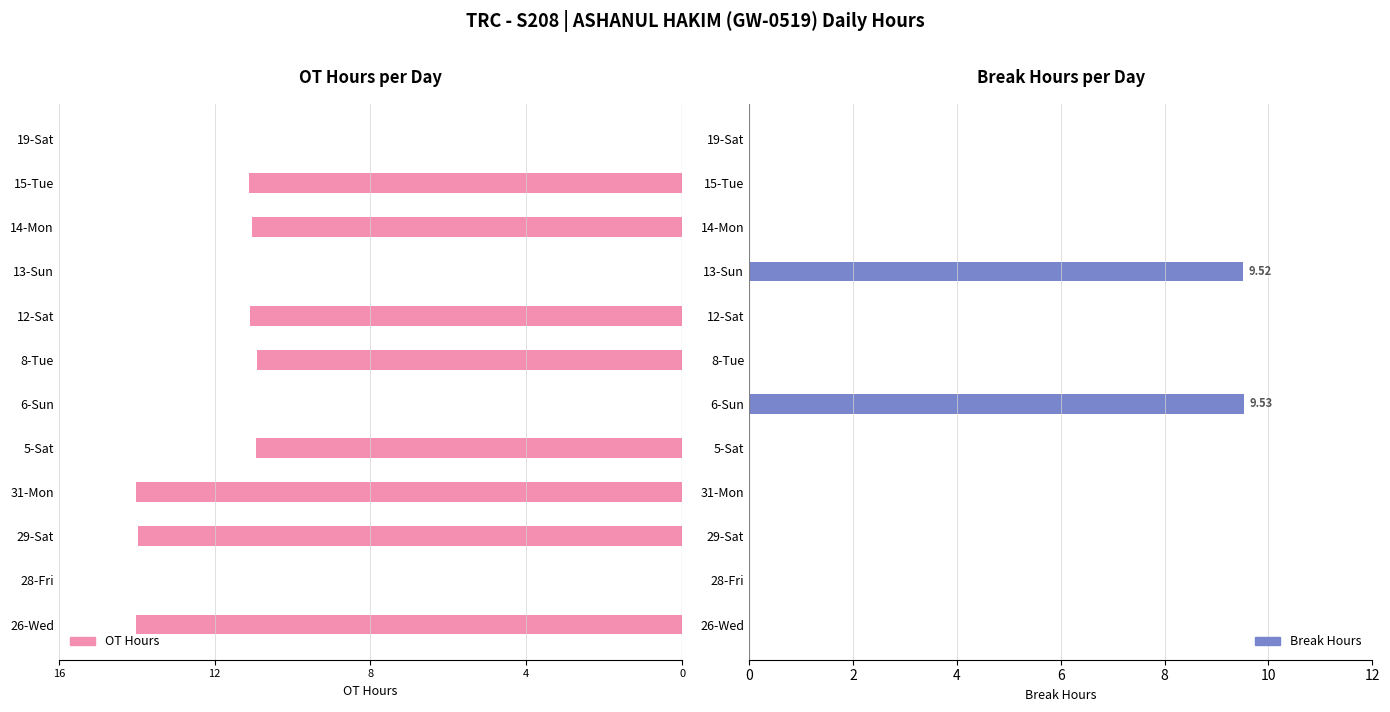

Reading right to left, extract all data points from this chart.

OT Hours: 0.0	-11.1	-11.0	0.0	-11.1	-10.9	0.0	-10.9	-14.0	-14.0	0.0	-14.0
Break Hours: 0.0	0.0	0.0	9.5	0.0	0.0	9.5	0.0	0.0	0.0	0.0	0.0